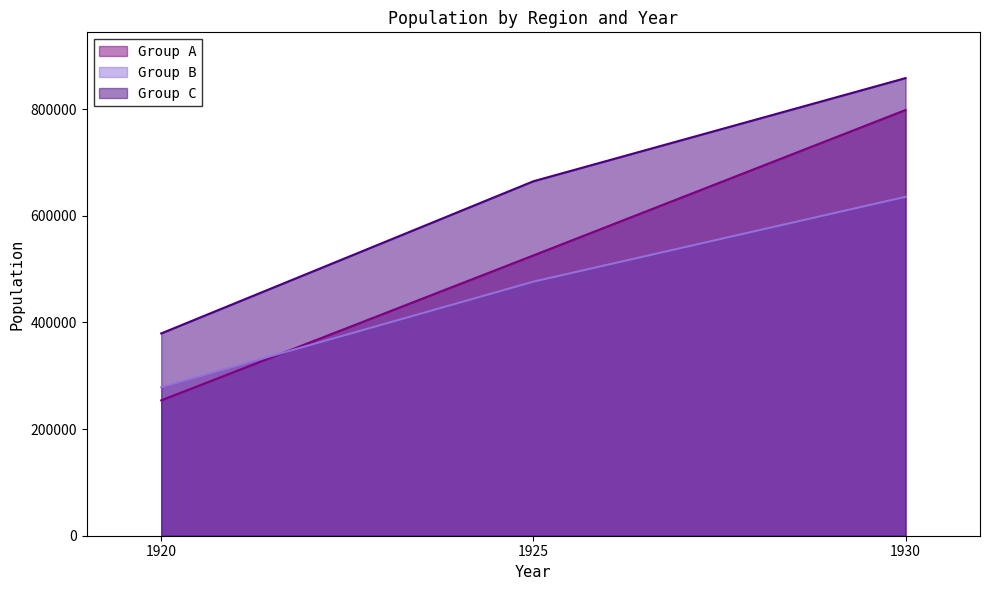

The value of Region Total at 1920 is 67924. True or false?

False